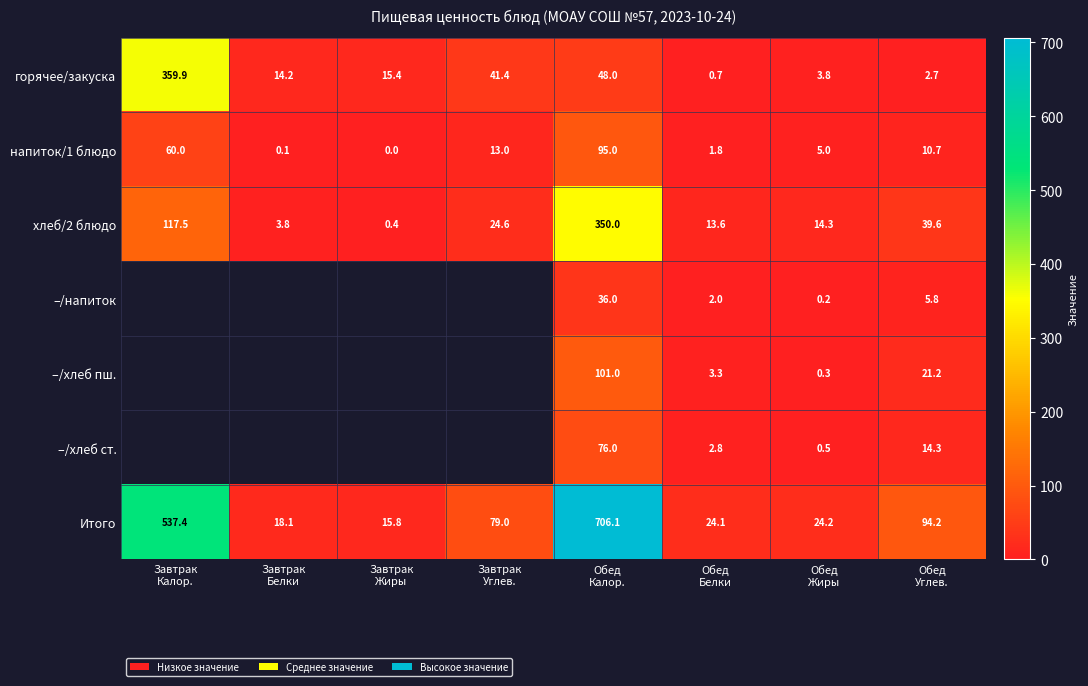

What is the average value of the хлеб/2 блюдо series?

70.5